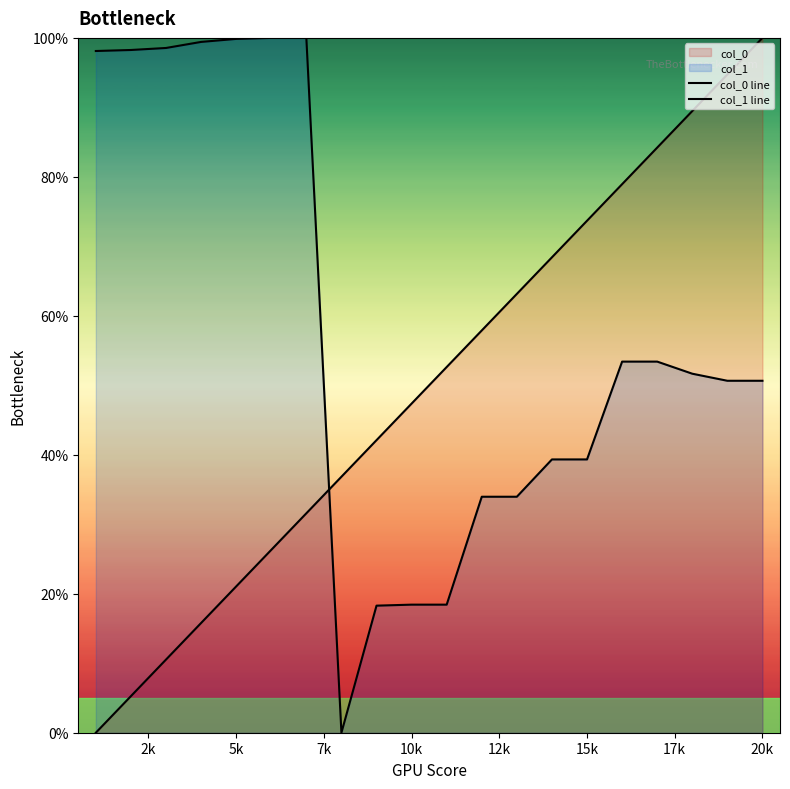

Reading left to right, what are all the values shown in this chart?

col_0 line: 0.0	5.3	10.5	15.8	21.1	26.3	31.6	36.8	42.1	47.4	52.6	57.9	63.2	68.4	73.7	78.9	84.2	89.5	94.7	100.0
col_1 line: 98.1	98.3	98.5	99.4	99.9	100.0	100.0	0.0	18.3	18.4	18.4	34.0	34.0	39.3	39.3	53.4	53.4	51.7	50.7	50.7